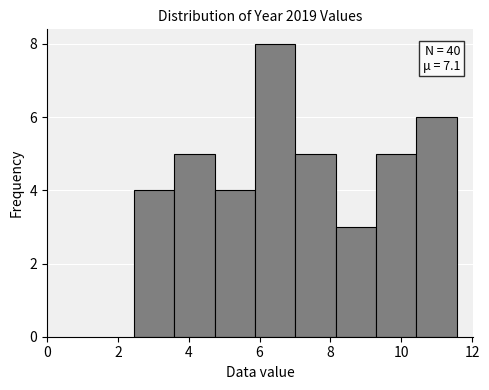

Which range on the x-axis has the tallest bar?

5.8 to 7.0